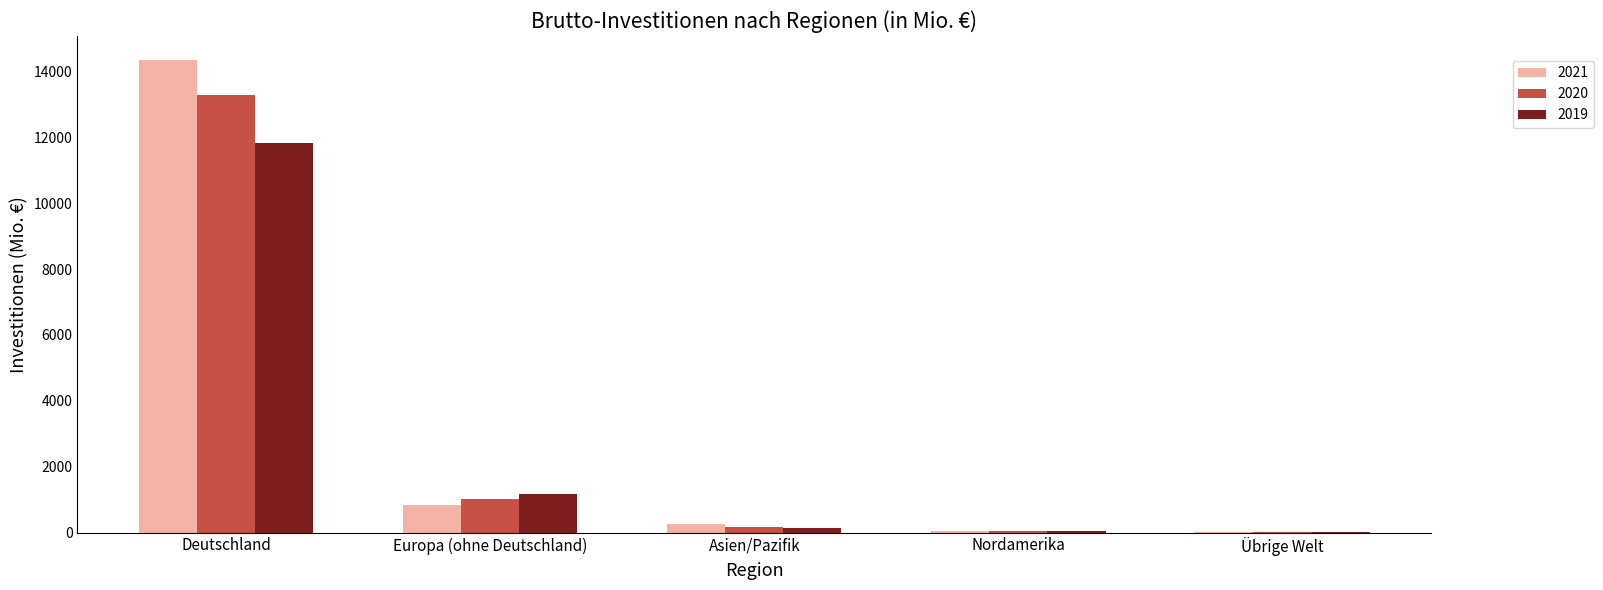

Is it true that 2021 equals 258 at Asien/Pazifik?

True